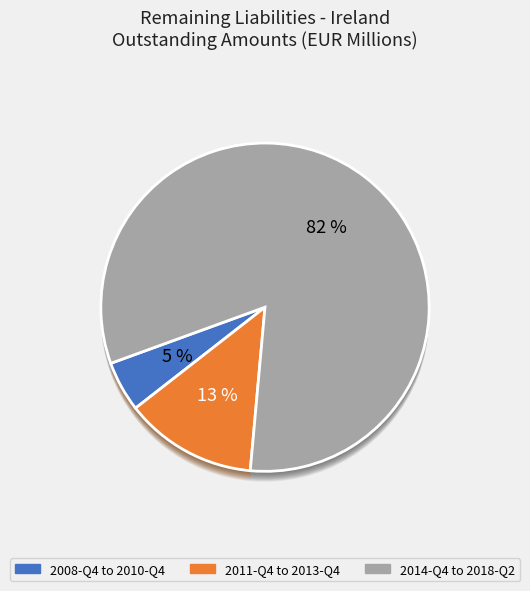

To the nearest percent, what is the difference between the largest and smallest slice percentages?

18%